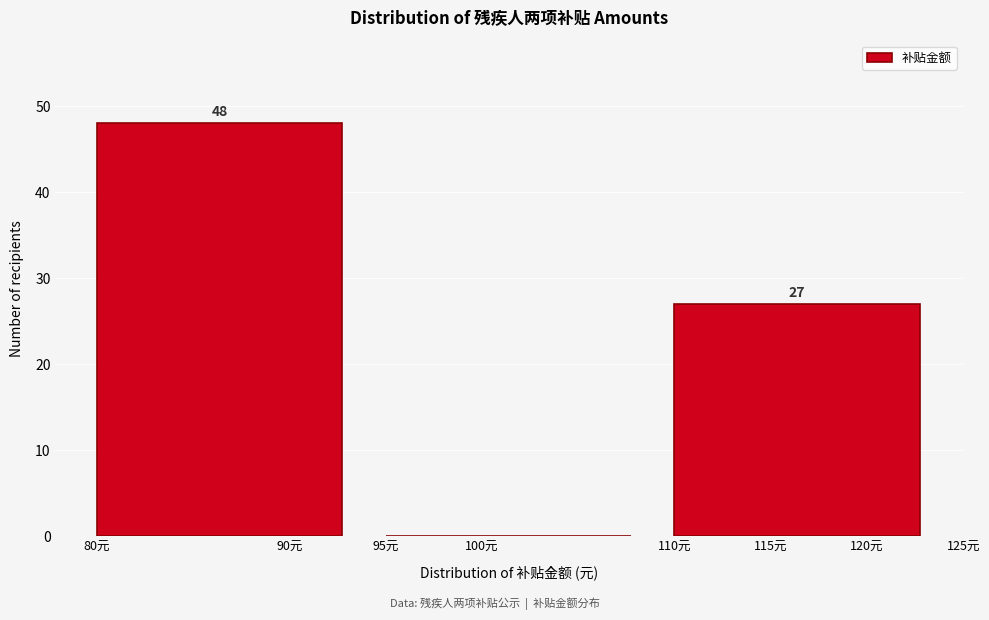

Over which range of the x-axis is the bar tallest?

80 to 95